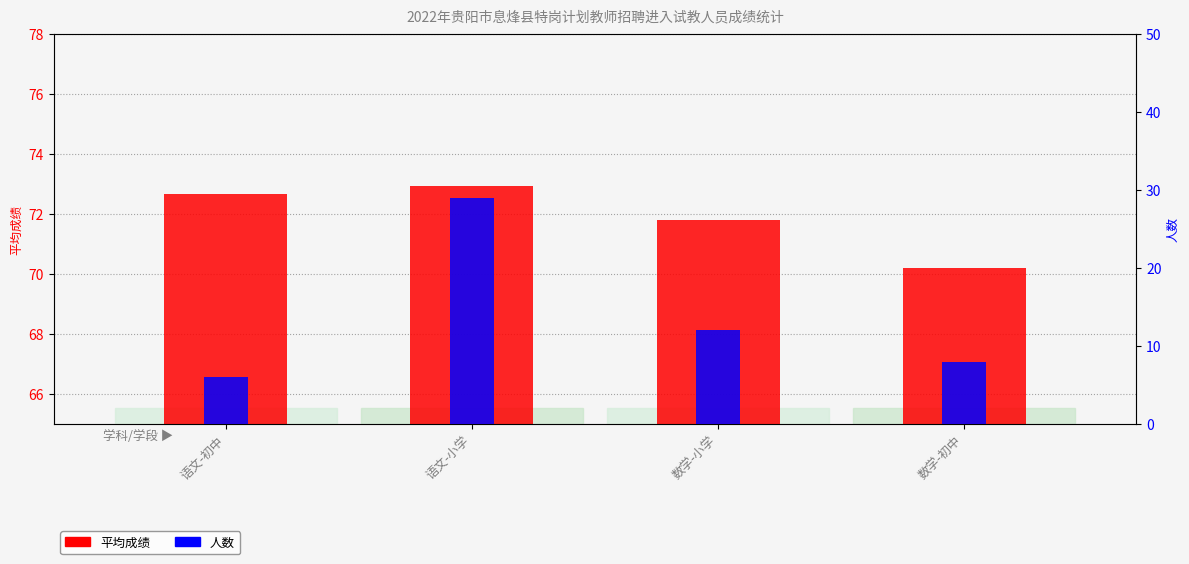

How many groups of bars are there?

4